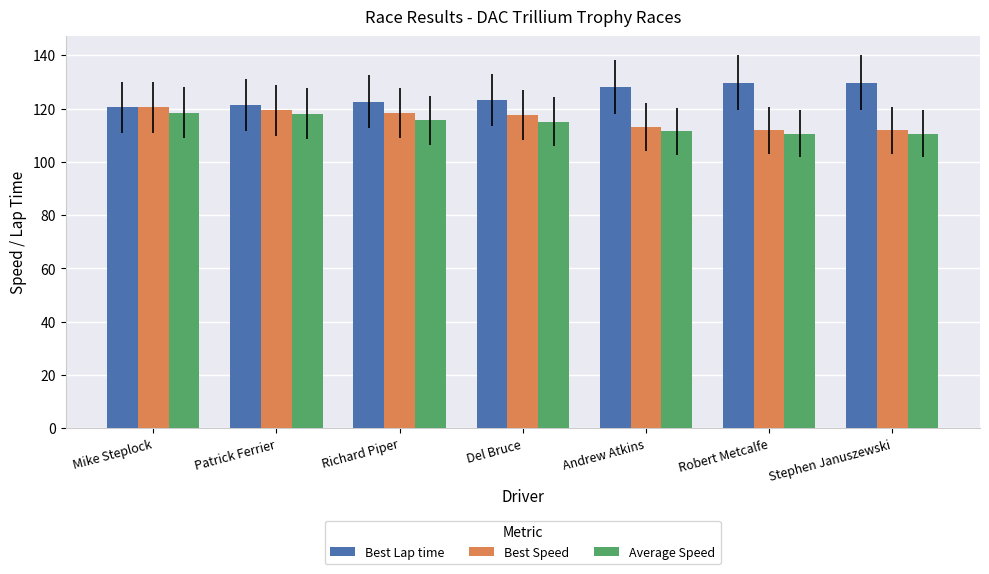

What is the difference between the Average Speed values at Mike Steplock and Patrick Ferrier?

0.3